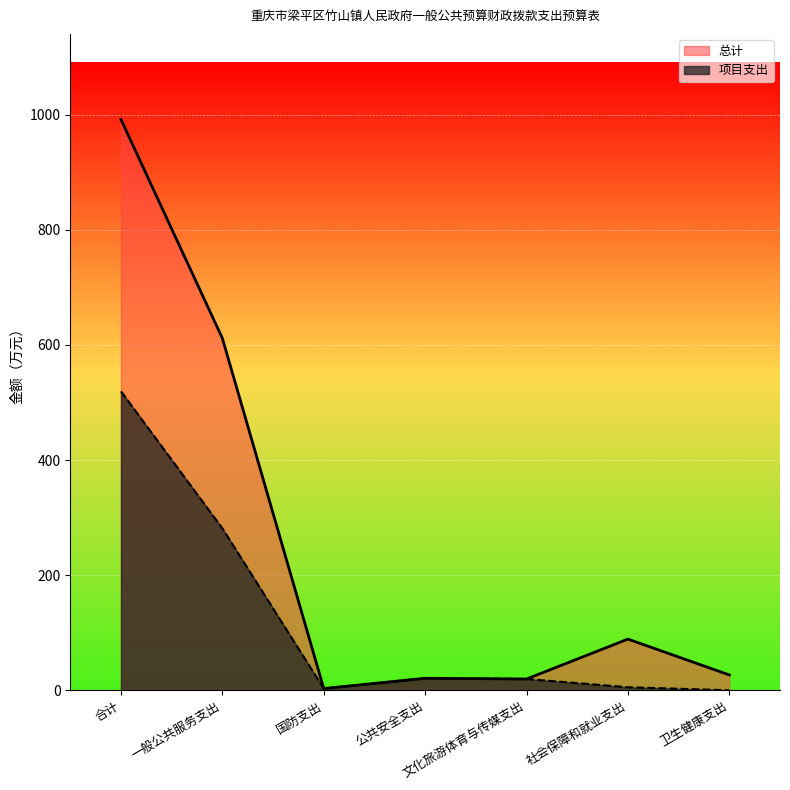

What is the label of the 6th point from the left?

社会保障和就业支出